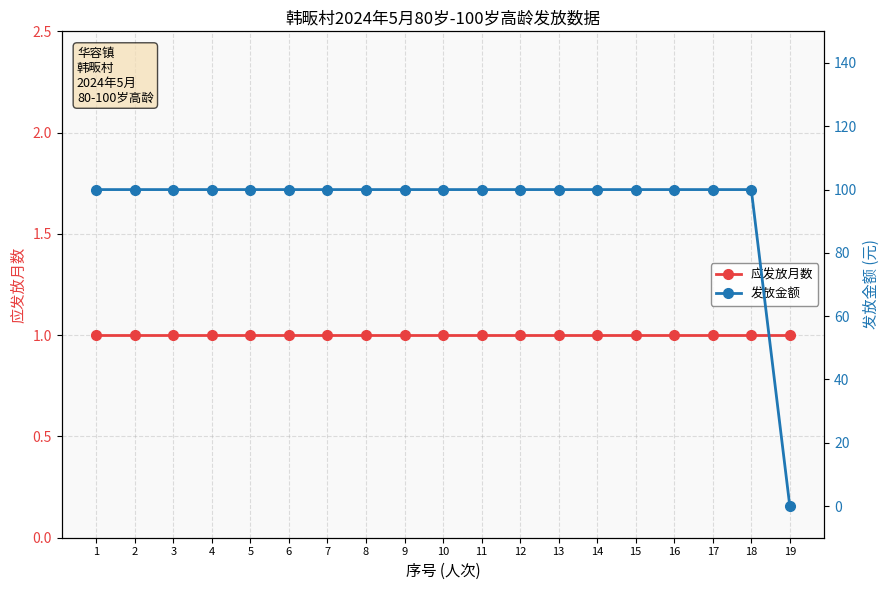

Where is 应发放月数 nearest to the value 1?

1